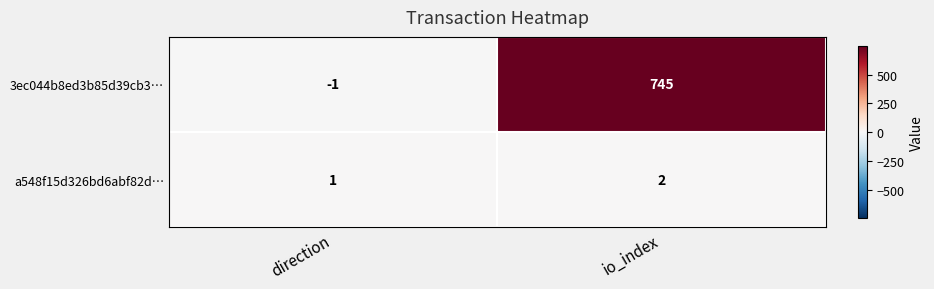

What is the average value of the 3ec044b8ed3b85d39cb3… series?

372